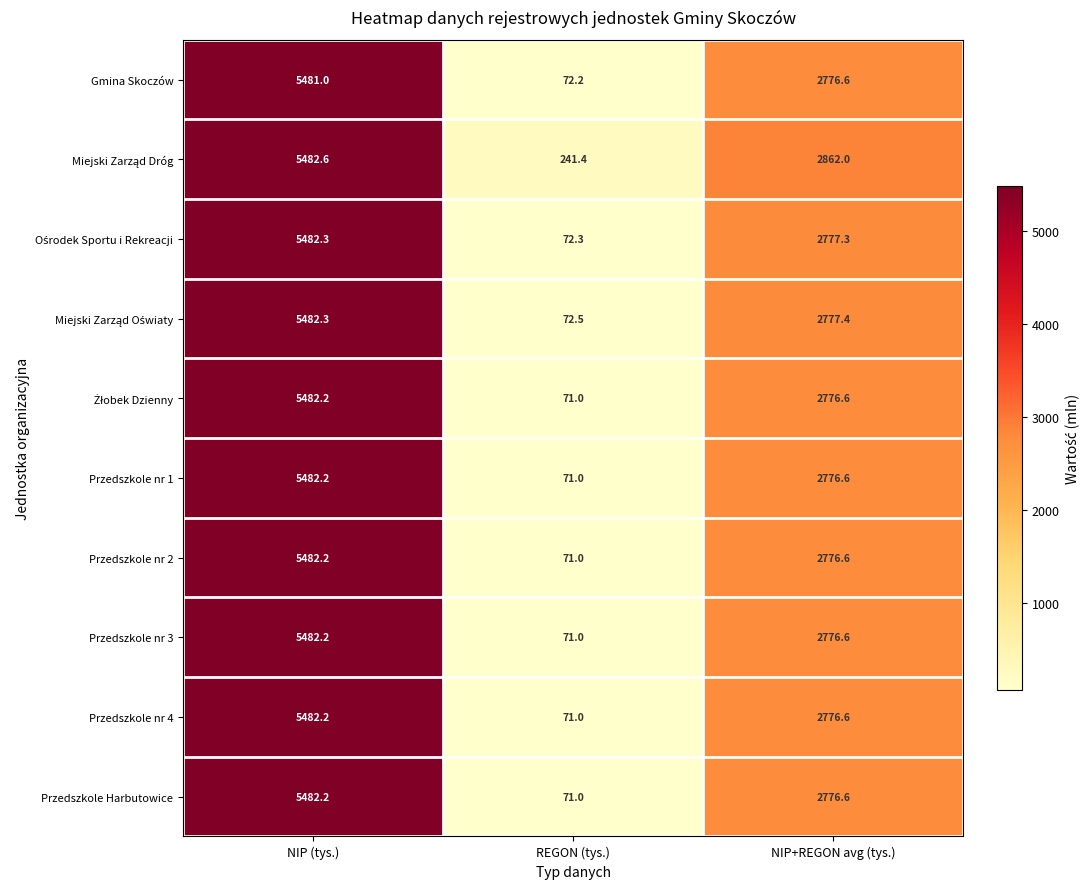

What is the difference between the highest and lowest values at REGON (tys.)?

170.4